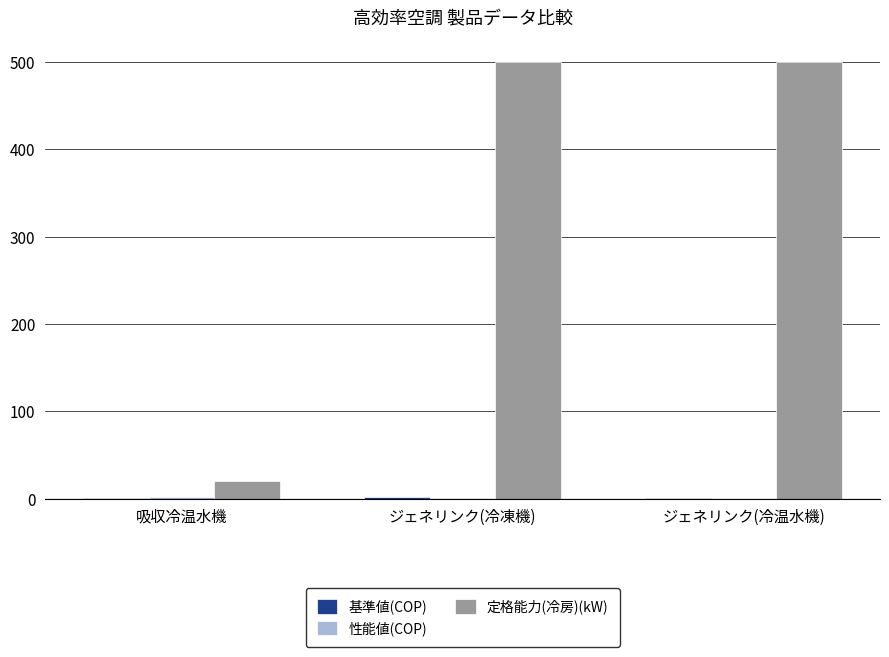

Which series changed the most between 吸収冷温水機 and ジェネリンク(冷温水機)?

定格能力(冷房)(kW)